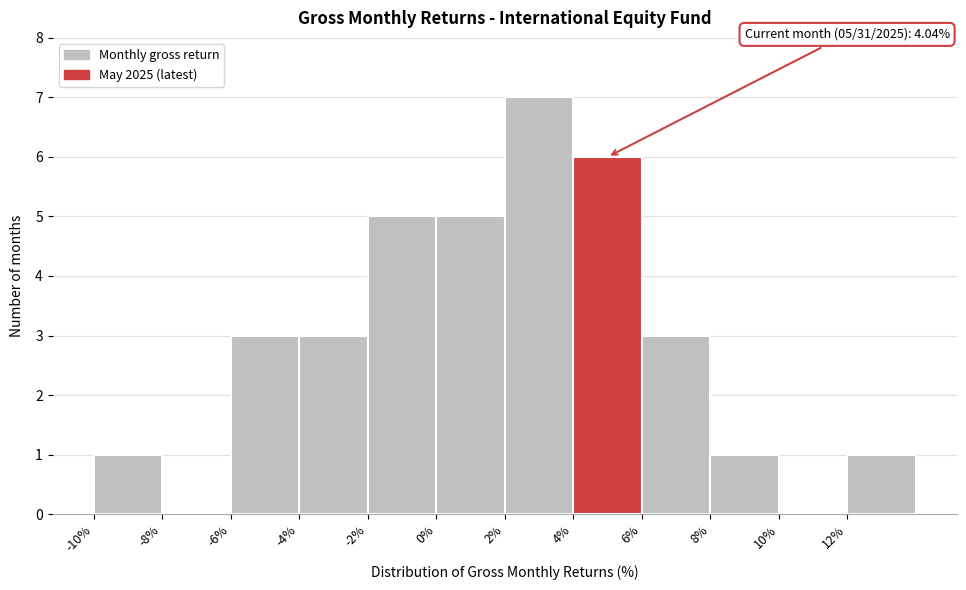

Over which range of the x-axis is the bar tallest?

2 to 4